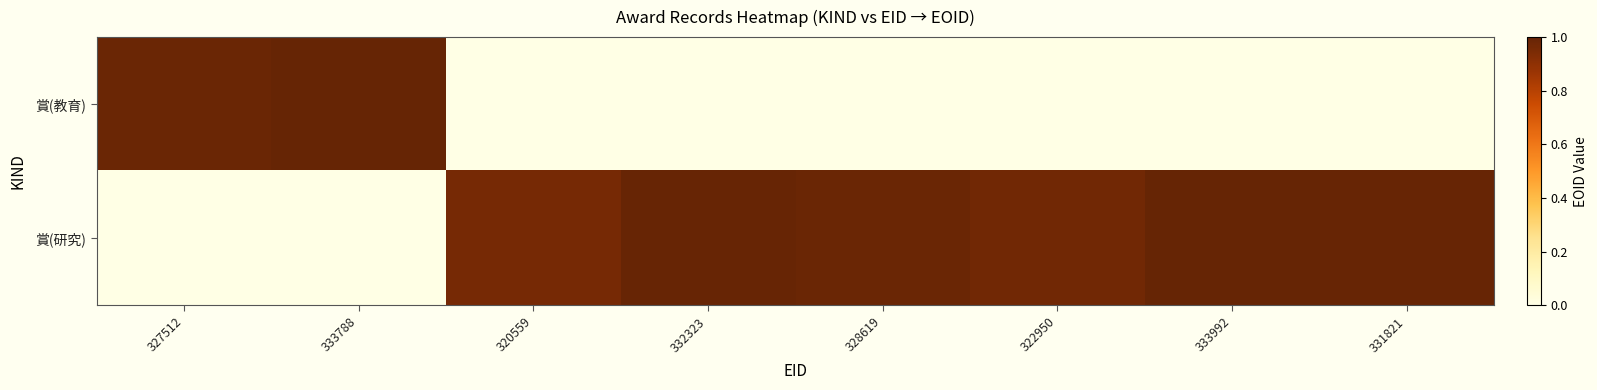

What is the difference between the highest and lowest values at 331821?

868388